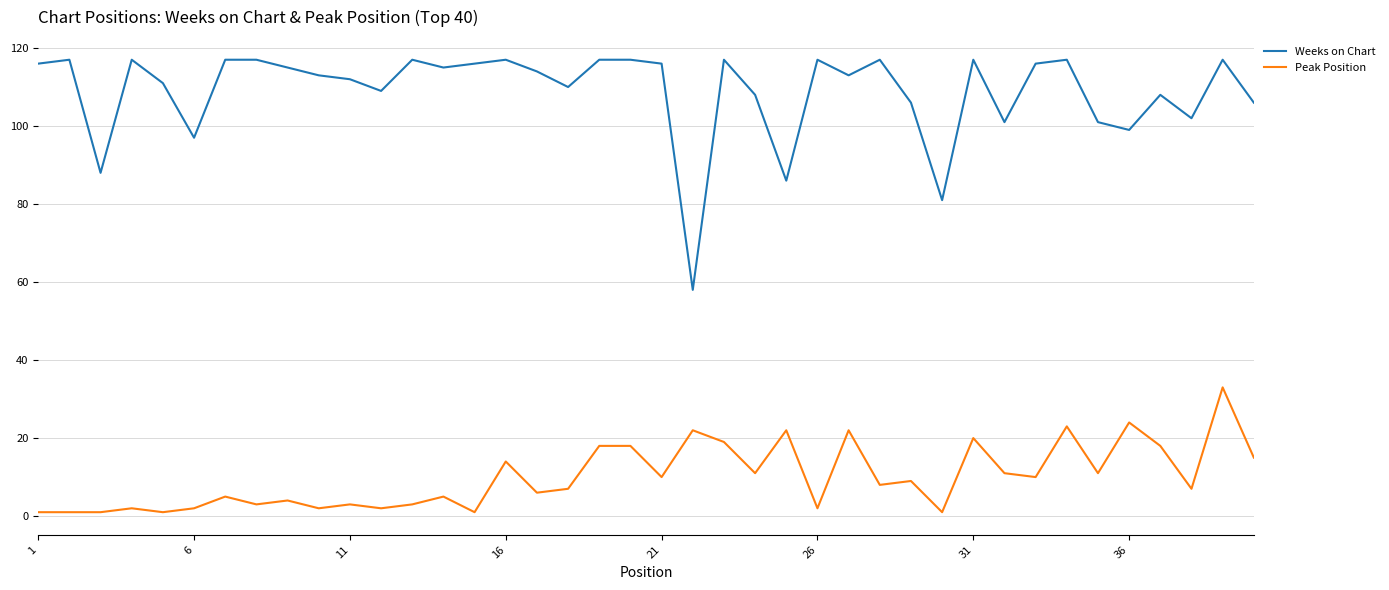

What is the maximum value for Weeks on Chart?

117